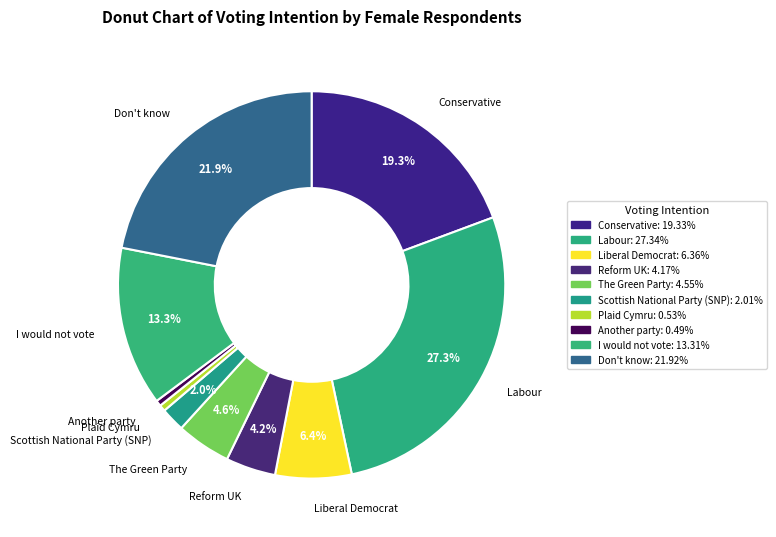

To the nearest percent, what is the difference between the largest and smallest slice percentages?

27%